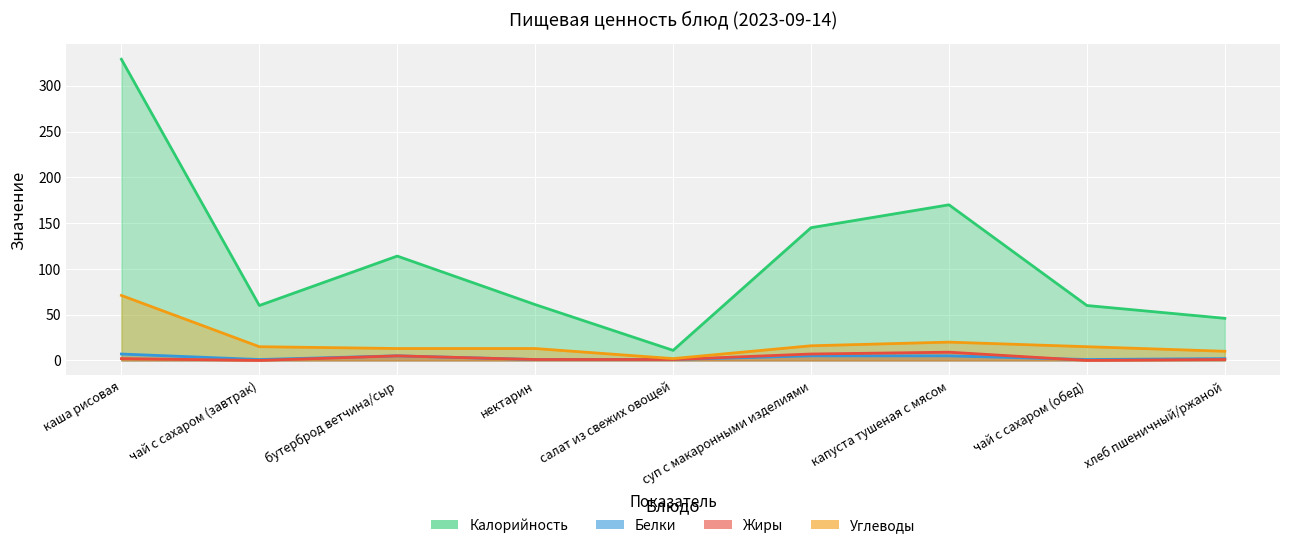

Is it true that Углеводы equals 18 at нектарин?

False